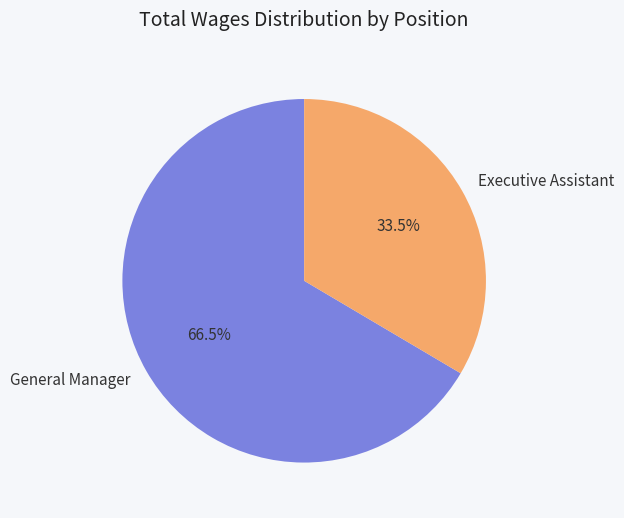

Combined, do Executive Assistant and General Manager account for over 50%?

Yes